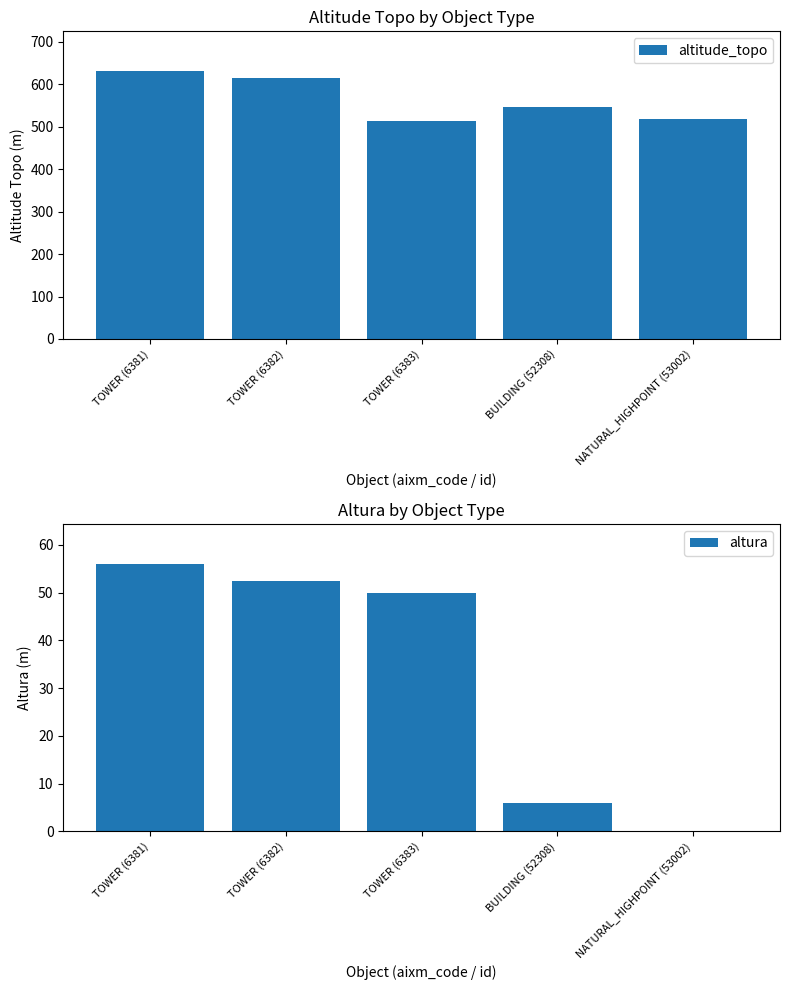

What is the total value across all series at BUILDING (52308)?

552.0